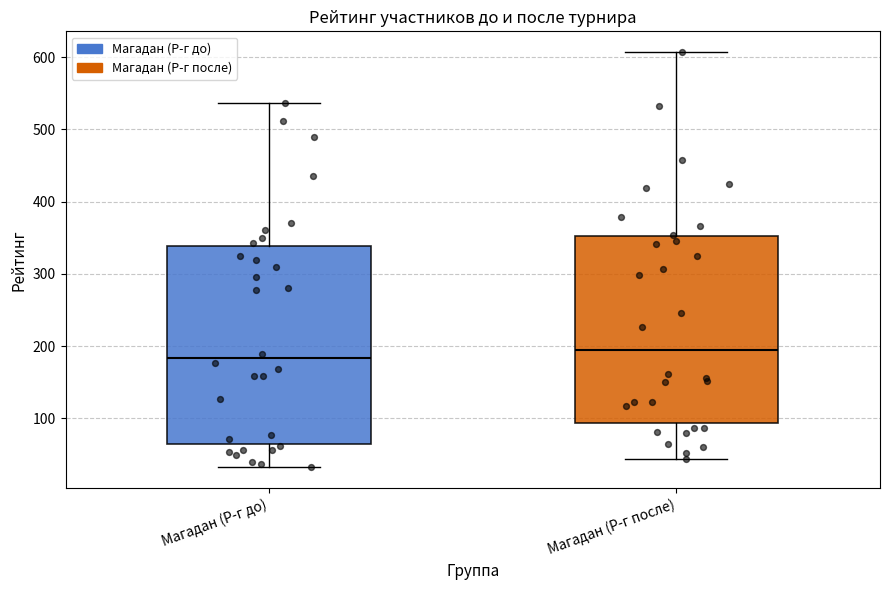

Which box has the lowest median line?

Магадан (Р-г до)